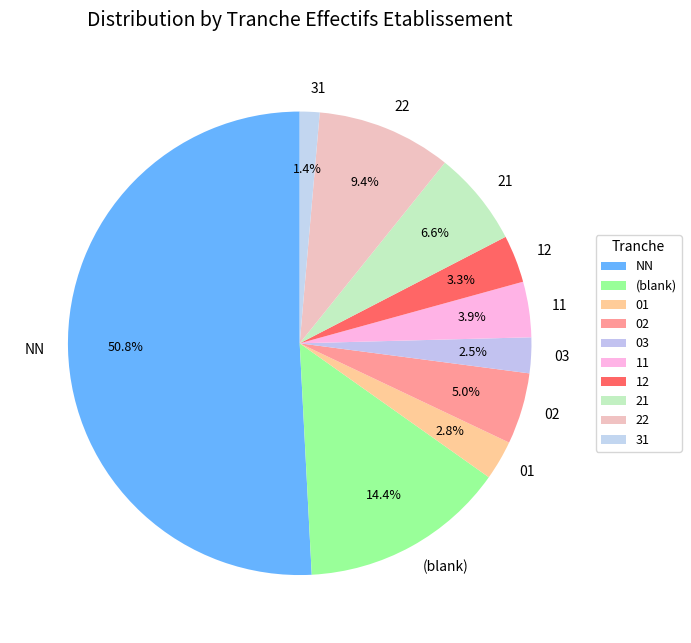

What is the largest slice in the pie chart?

NN